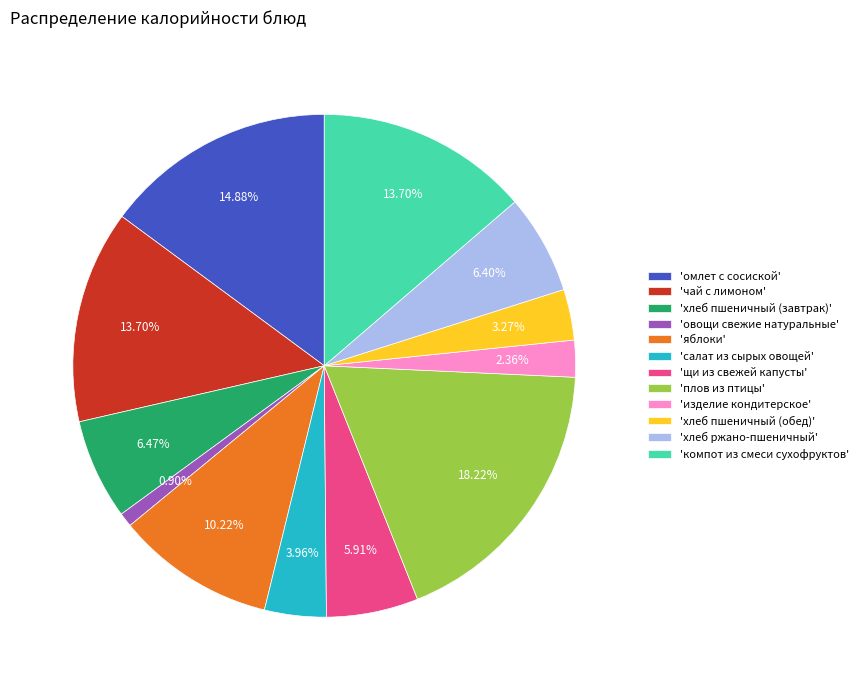

Do 'щи из свежей капусты' and 'компот из смеси сухофруктов' together represent more than half of the pie?

No